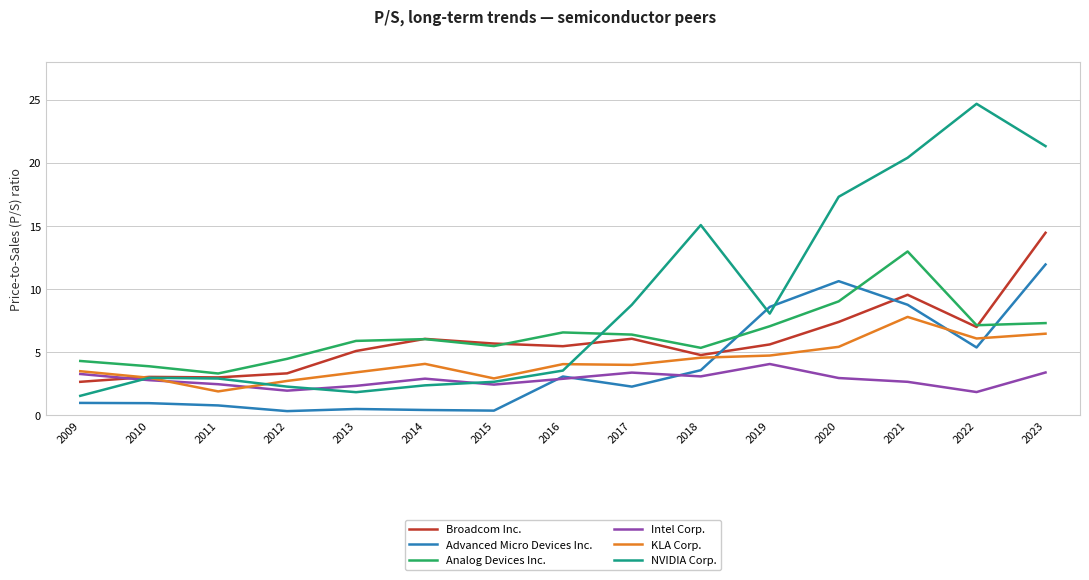

How many intersections are there between KLA Corp. and Advanced Micro Devices Inc.?

3